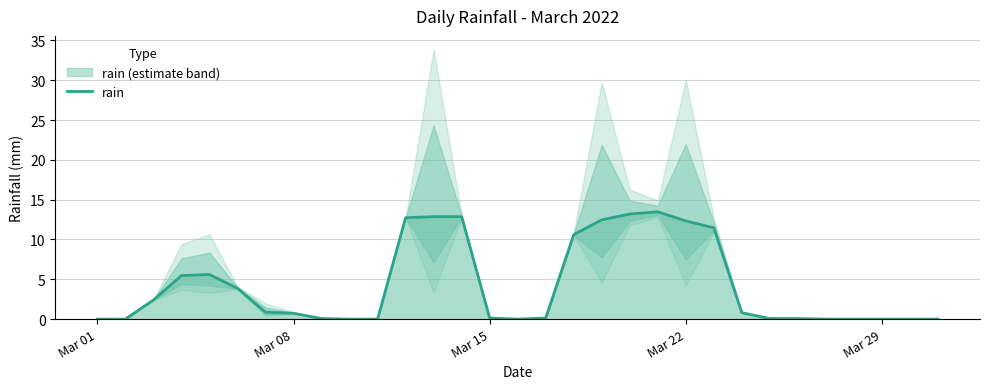

What is the sum of all values?

132.2